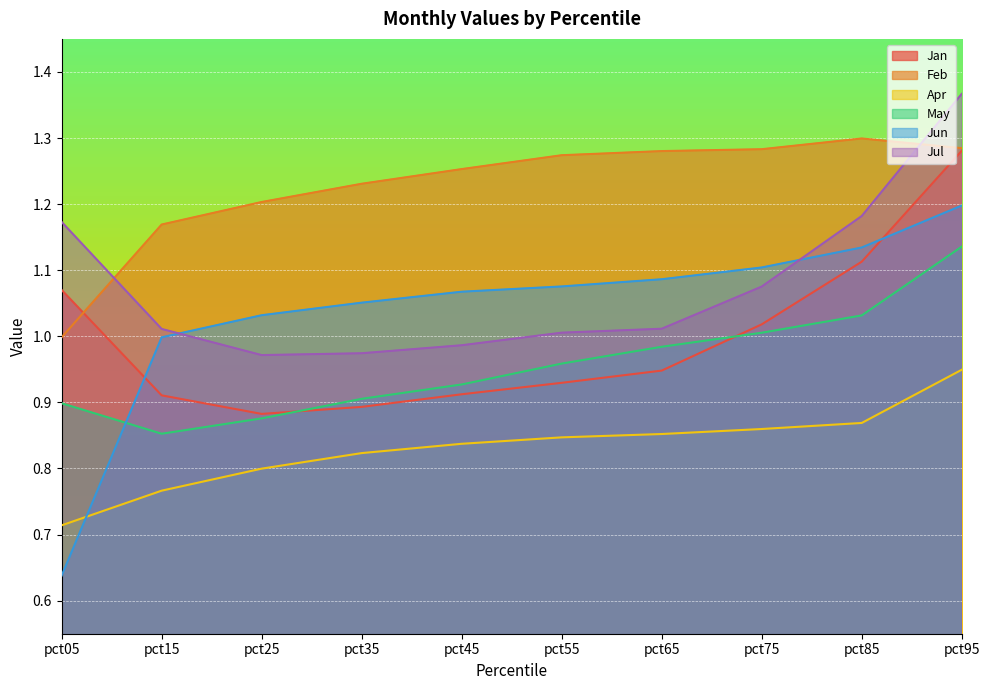

True or false: Jan and Jul intersect in this chart.

False